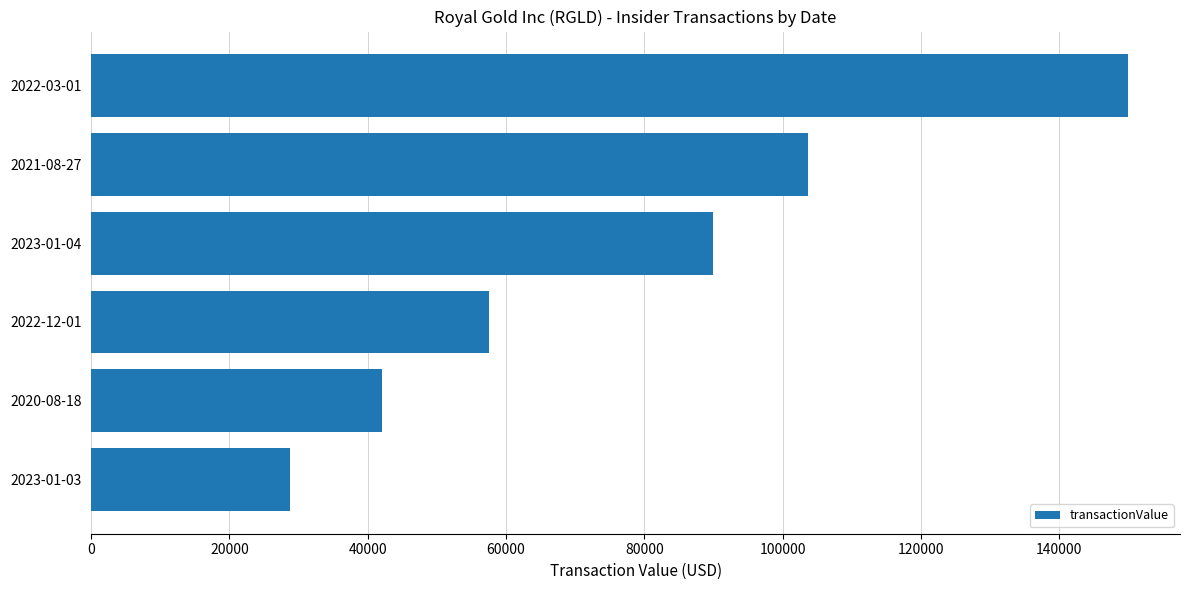

Between 2022-12-01 and 2023-01-04, which is larger?

2023-01-04